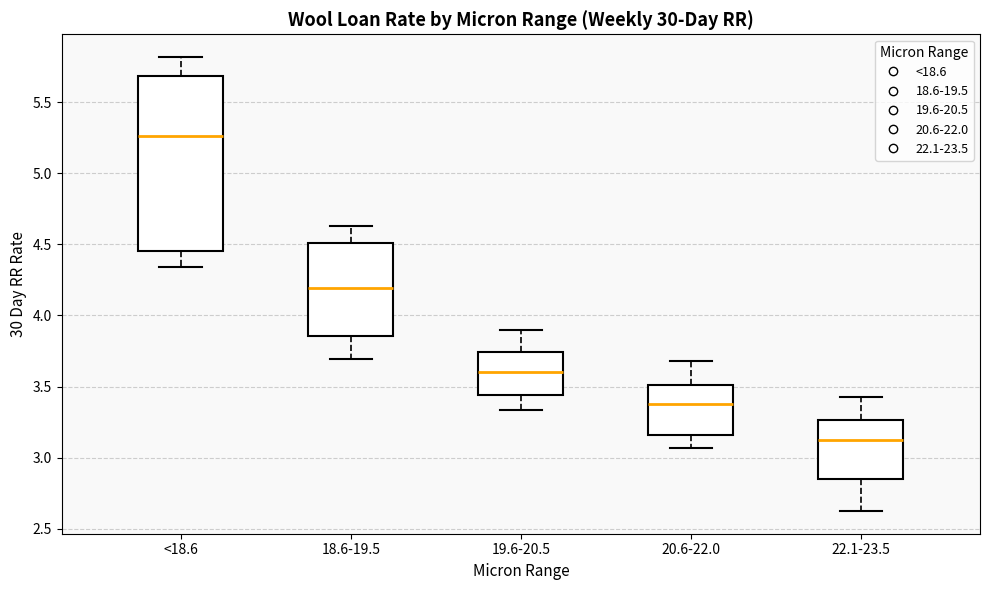

Reading left to right, transcribe this box plot: for each box, give where its median line is, the range the box spans, and where its two whiskers end, as read against the y-axis. The values are not printed on the chart, so give them approximately, as read against the axis.

<18.6: median 5.25, box 4.45 to 5.70, whiskers 4.35 to 5.80
18.6-19.5: median 4.20, box 3.85 to 4.50, whiskers 3.70 to 4.65
19.6-20.5: median 3.60, box 3.45 to 3.75, whiskers 3.35 to 3.90
20.6-22.0: median 3.40, box 3.15 to 3.50, whiskers 3.05 to 3.70
22.1-23.5: median 3.10, box 2.85 to 3.25, whiskers 2.60 to 3.40